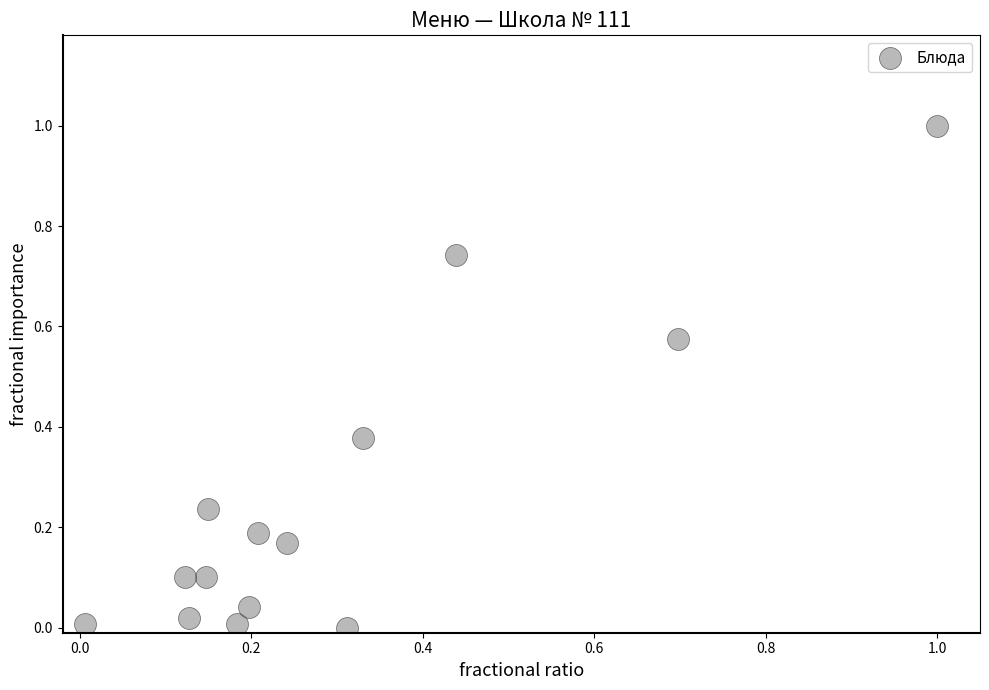

What is the range of Y values (max minus min)?

1.0